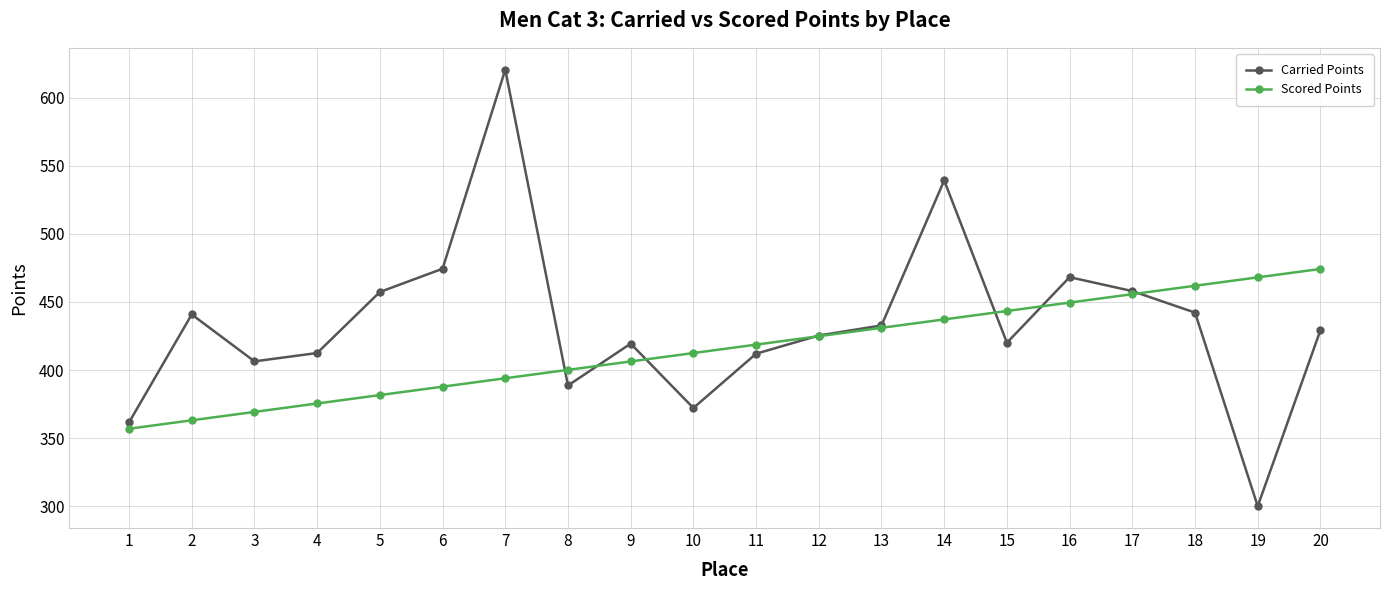

The Carried Points series shows 100.9 at 19. True or false?

False